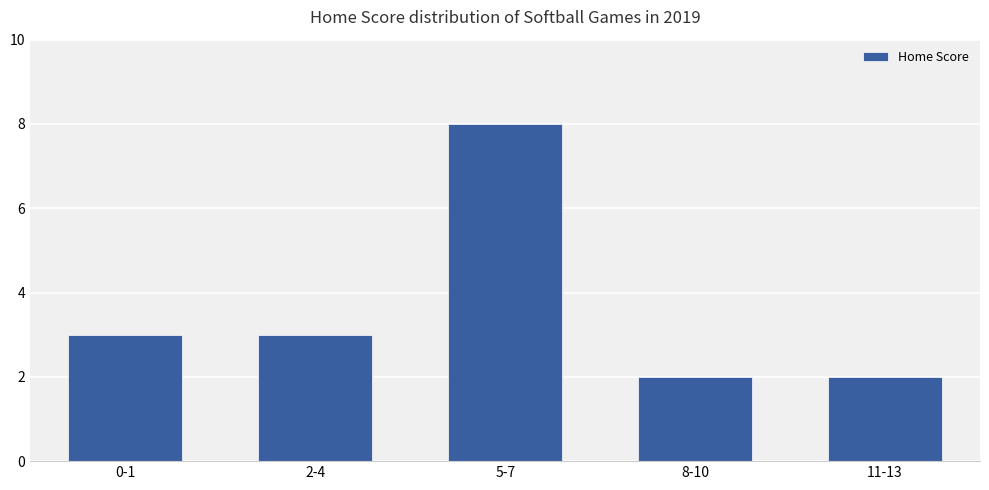

Reading left to right, extract all data points from this chart.

0-1=3	2-4=3	5-7=8	8-10=2	11-13=2